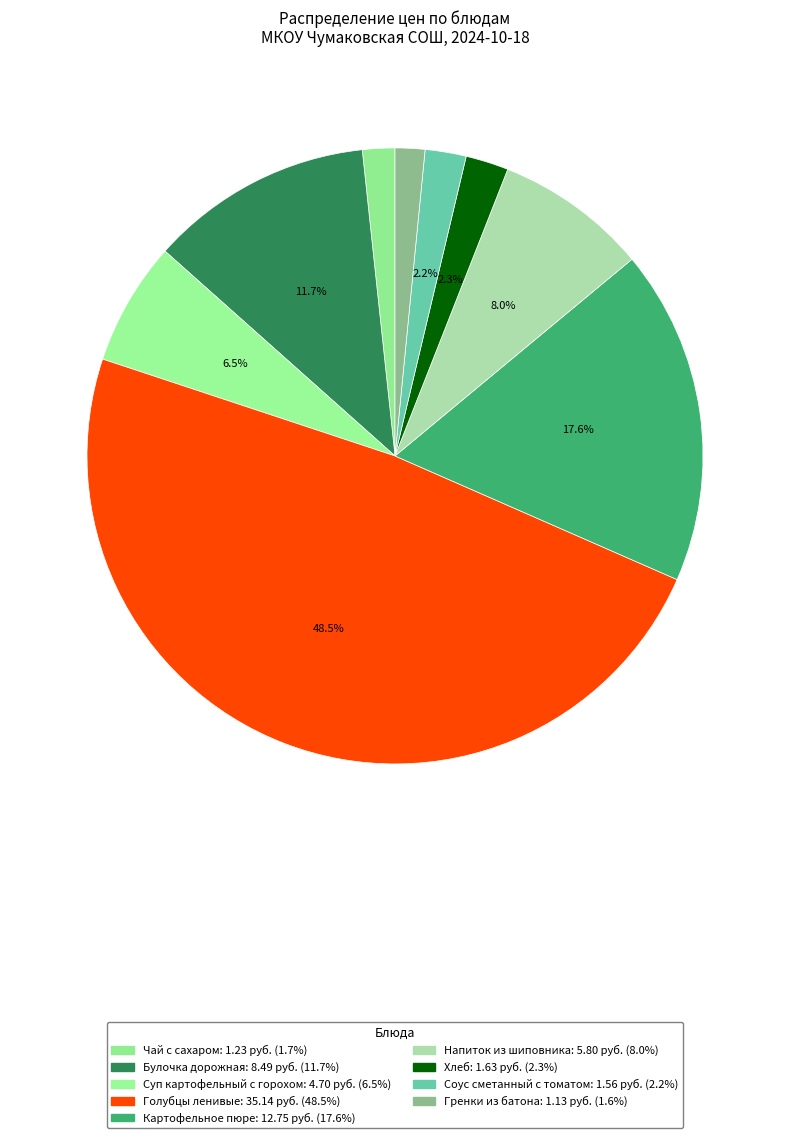

Which has a higher value, Соус сметанный с томатом or Чай с сахаром?

Соус сметанный с томатом